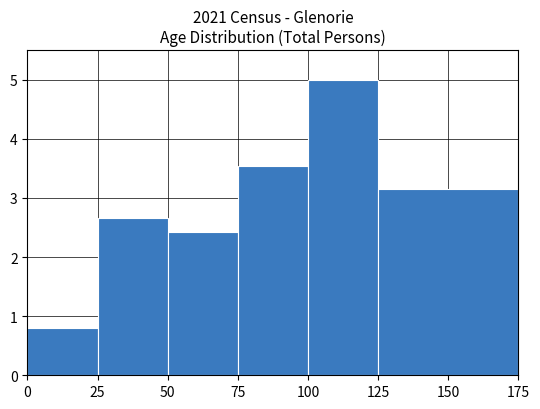

Which range on the x-axis has the tallest bar?

100 to 125